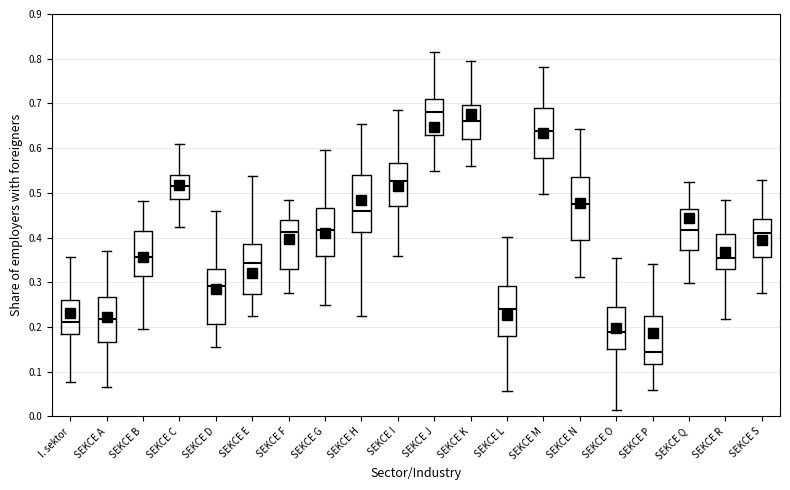

Where does the lower whisker of the box for SEKCE J end on the y-axis? The values are not printed on the chart, so give them approximately, as read against the axis.

0.55